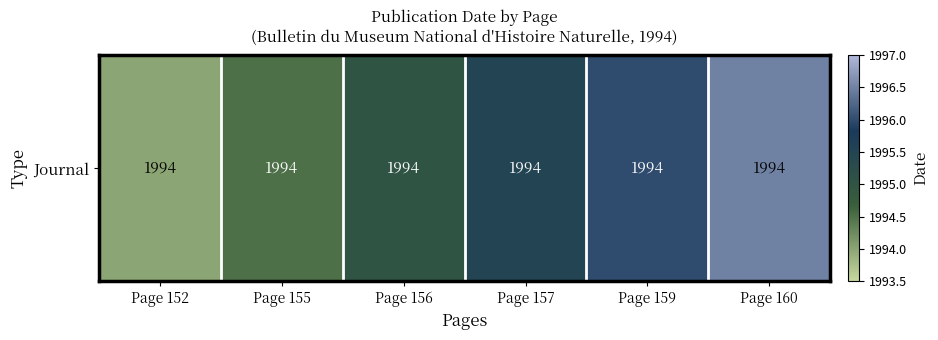

What is the difference between the maximum and minimum values?

2.5